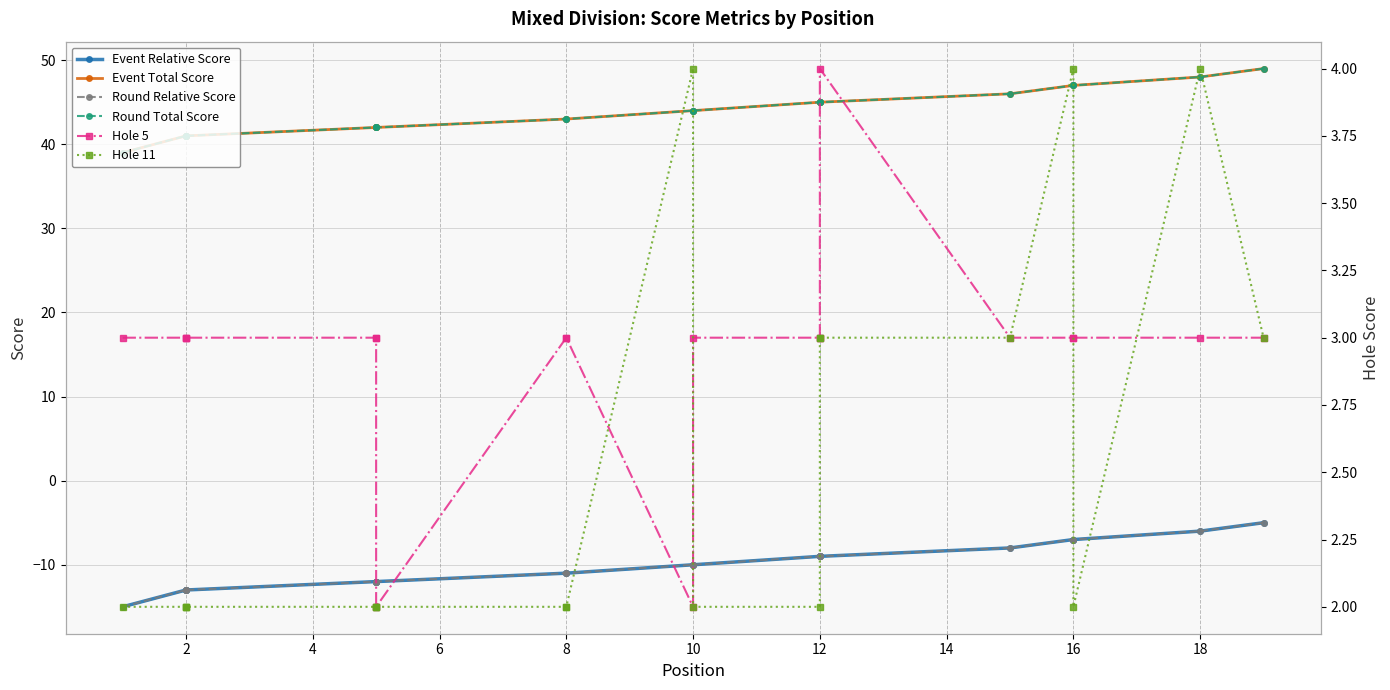

True or false: Hole 11 and Event Relative Score cross at least once.

False